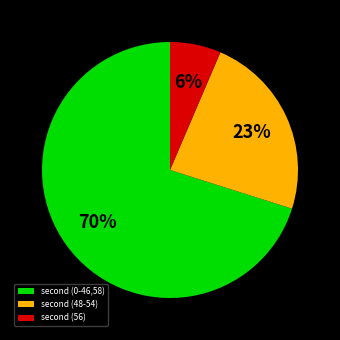

To the nearest percent, what is the average slice percentage?

33%